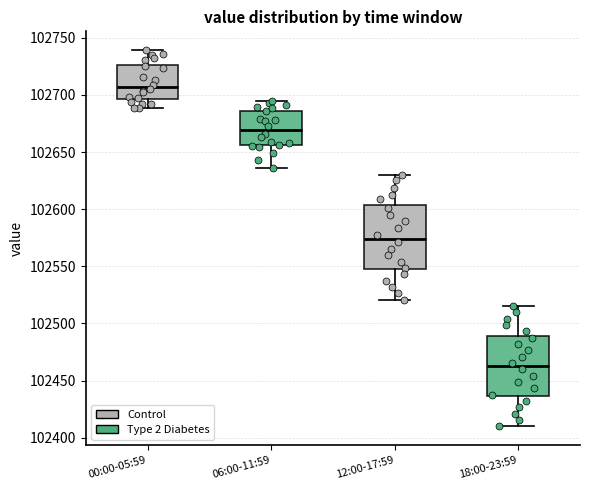

Reading left to right, transcribe this box plot: for each box, give where its median line is, the range the box spans, and where its two whiskers end, as read against the y-axis. The values are not printed on the chart, so give them approximately, as read against the axis.

00:00-05:59: median 102705, box 102695 to 102725, whiskers 102690 to 102740
06:00-11:59: median 102670, box 102655 to 102685, whiskers 102635 to 102695
12:00-17:59: median 102575, box 102545 to 102605, whiskers 102520 to 102630
18:00-23:59: median 102465, box 102435 to 102490, whiskers 102410 to 102515